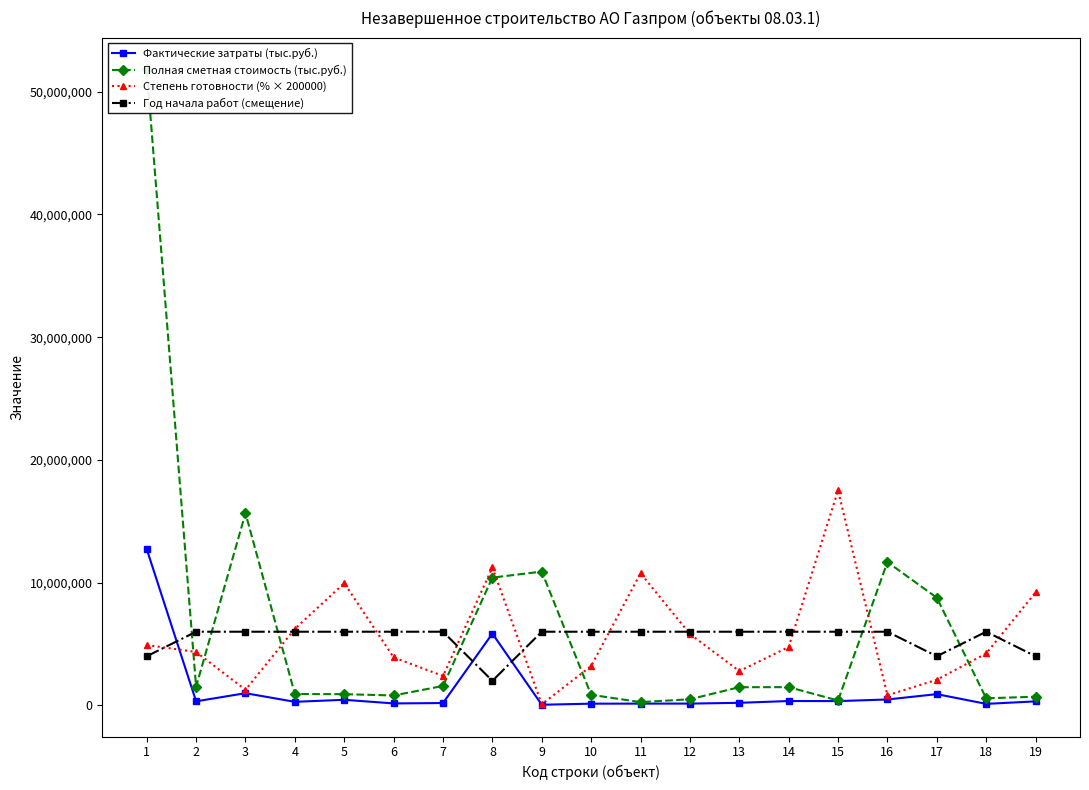

List the series in order of their peak value, highest first.

Полная сметная стоимость (тыс.руб.), Степень готовности (% × 200000), Фактические затраты (тыс.руб.), Год начала работ (смещение)